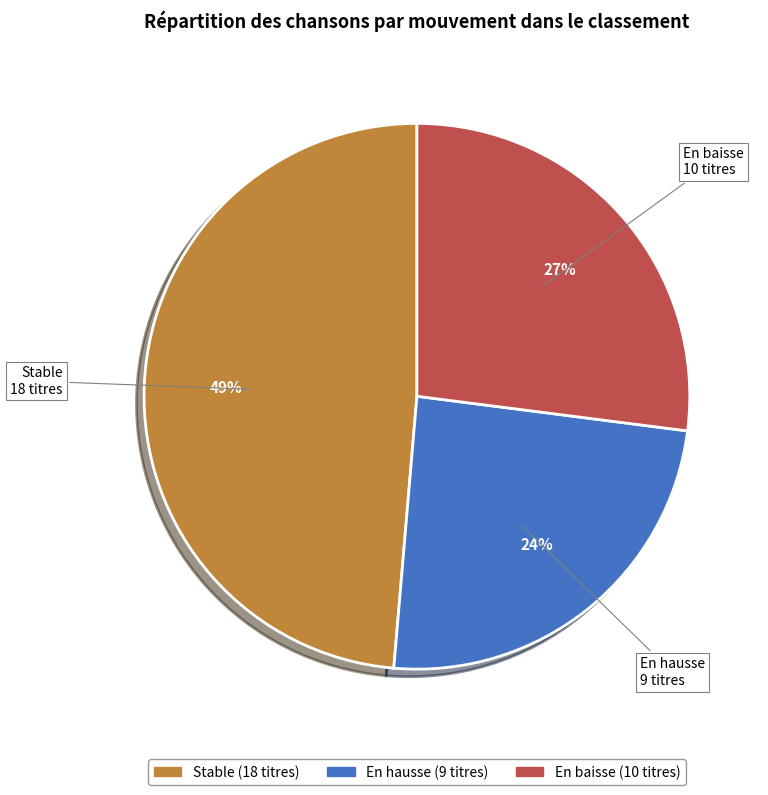

To the nearest percent, what is the average slice percentage?

33%